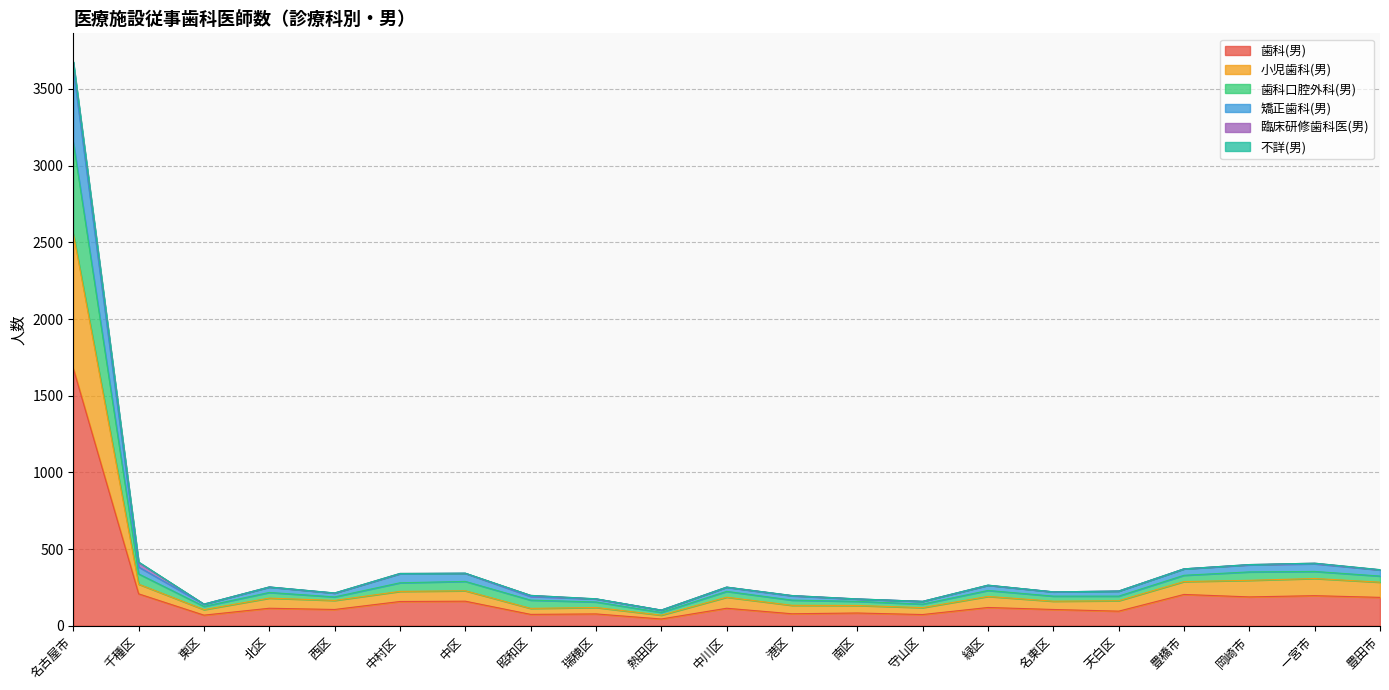

What is the maximum value for 歯科(男)?

1678